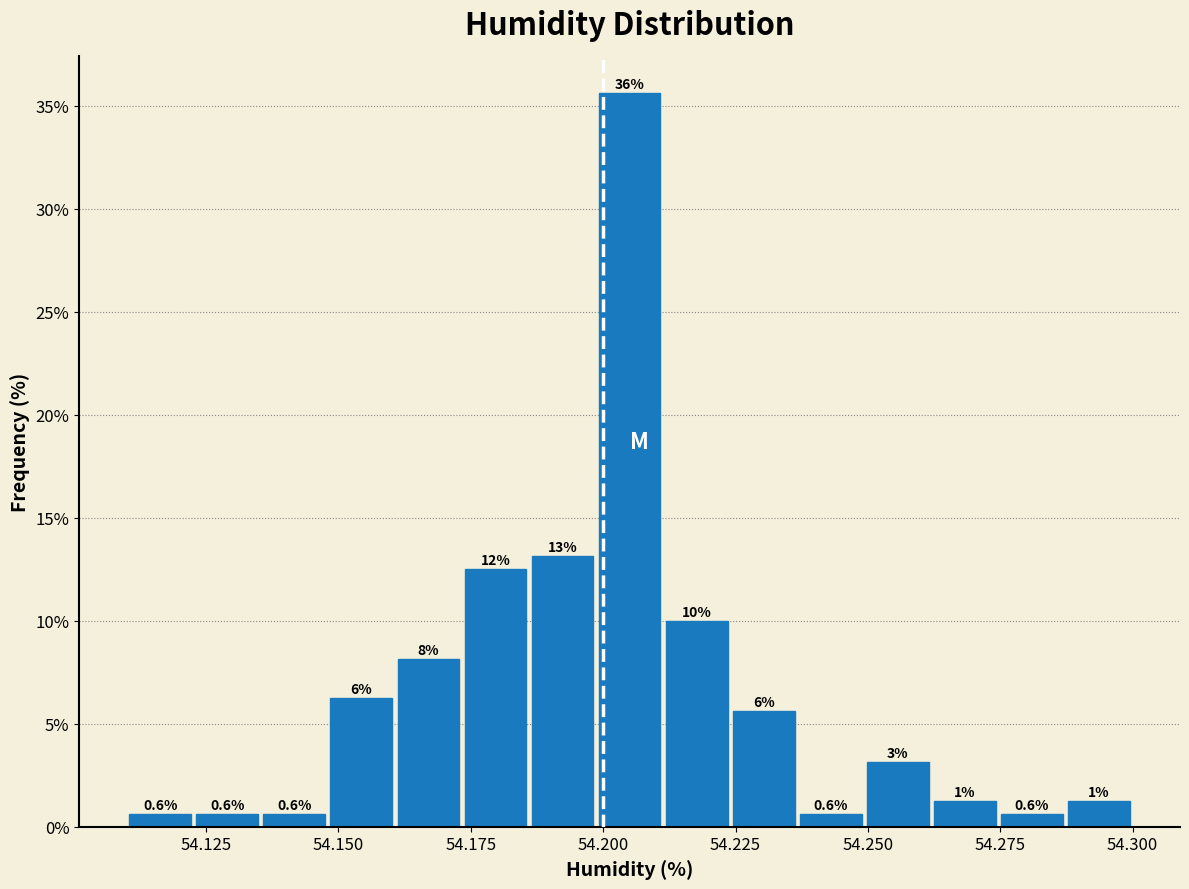

Around what value on the x-axis is the tallest bar? Give the approximate position of its centre, as read against the axis.

54.205